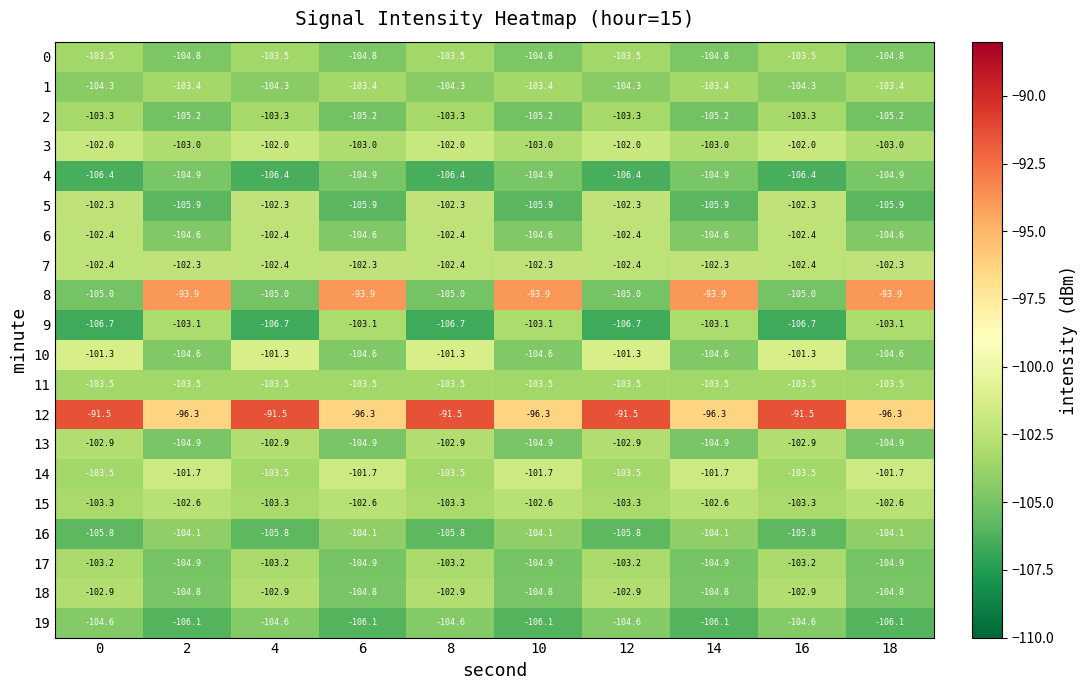

Between 4 and 18, which series saw the biggest shift?

8